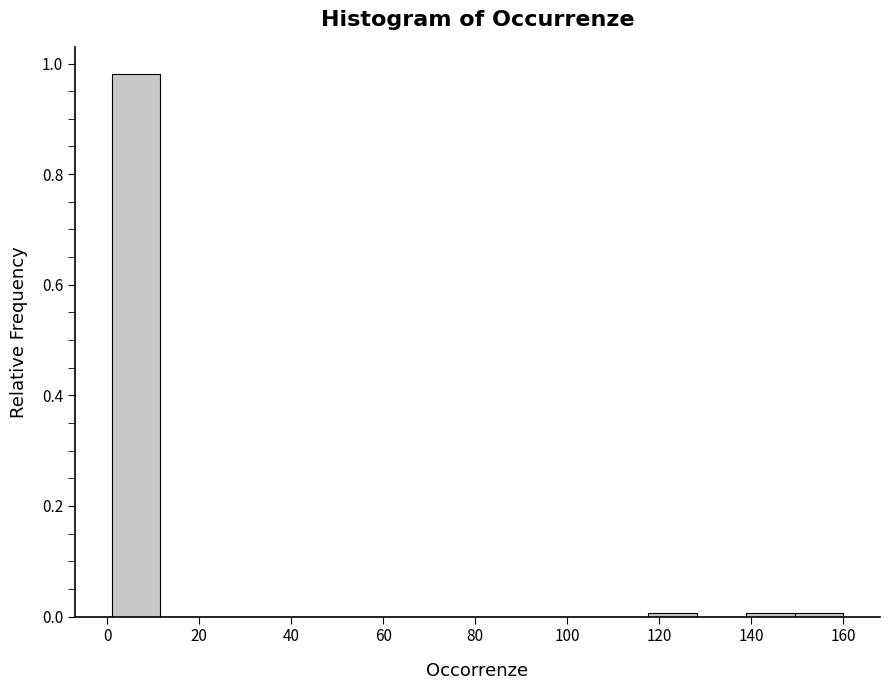

Reading left to right, transcribe this chart: for each bar, give the range it covers on the x-axis and its height. Neither the bar edges nor the heights are printed on the chart, so give them approximately, as read against the axes.

1.0 to 11.6: 0.98
11.6 to 22.2: 0
22.2 to 32.8: 0
32.8 to 43.4: 0
43.4 to 54.0: 0
54.0 to 64.6: 0
64.6 to 75.2: 0
75.2 to 85.8: 0
85.8 to 96.4: 0
96.4 to 107.0: 0
107.0 to 117.6: 0
117.6 to 128.2: under 0.02
128.2 to 138.8: 0
138.8 to 149.4: under 0.02
149.4 to 160.0: under 0.02